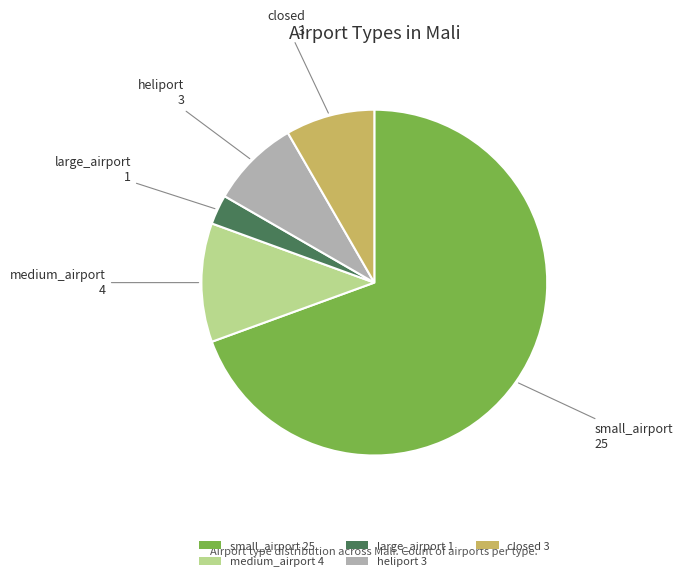

Count the number of slices in the pie.

5